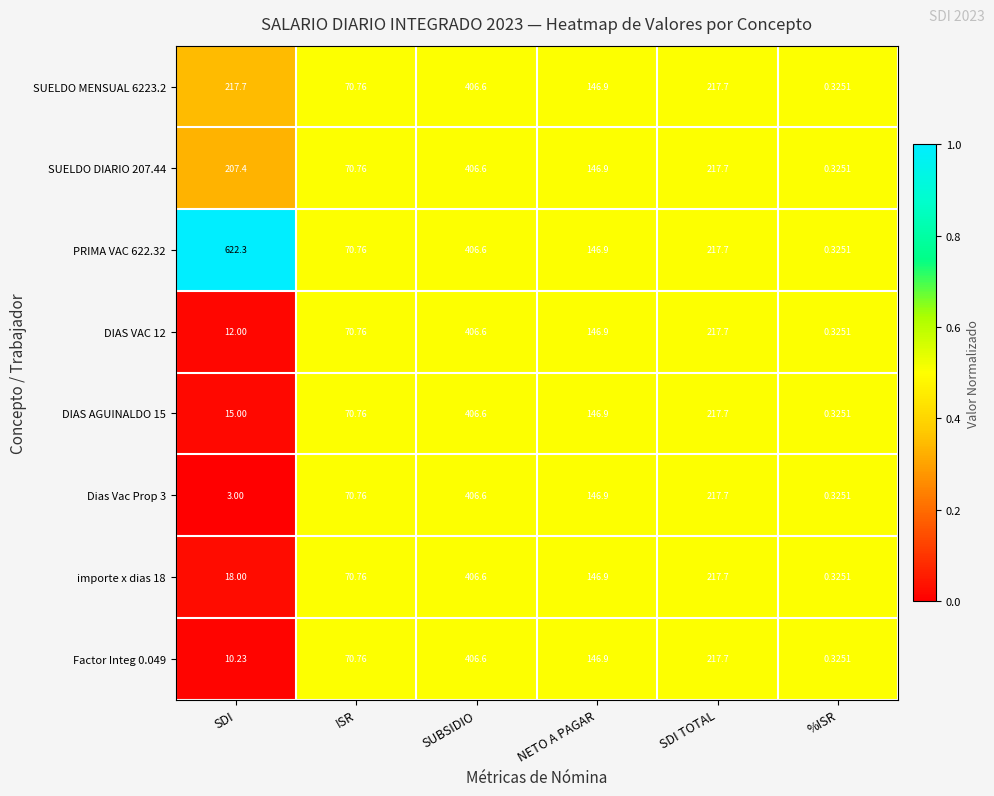

Which series has the widest spread of values?

PRIMA VAC 622.32